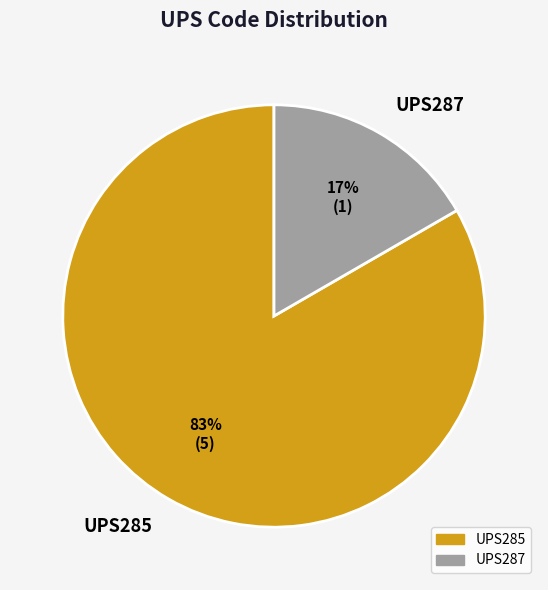

Count the number of slices in the pie.

2